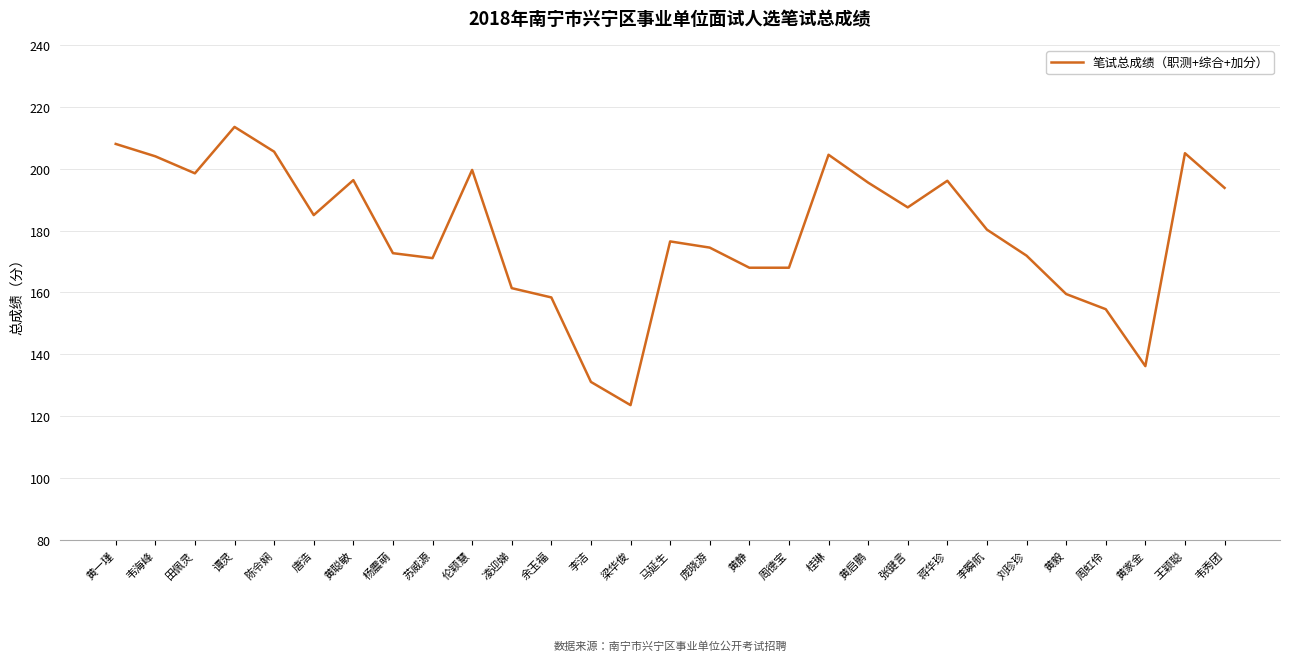

What position from the right is 周虹伶?

4